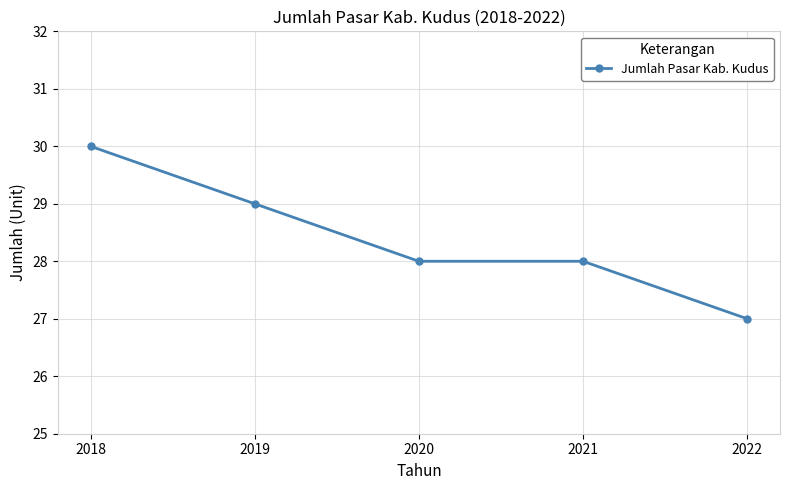

The chart shows a value of 28 at 2020. True or false?

True